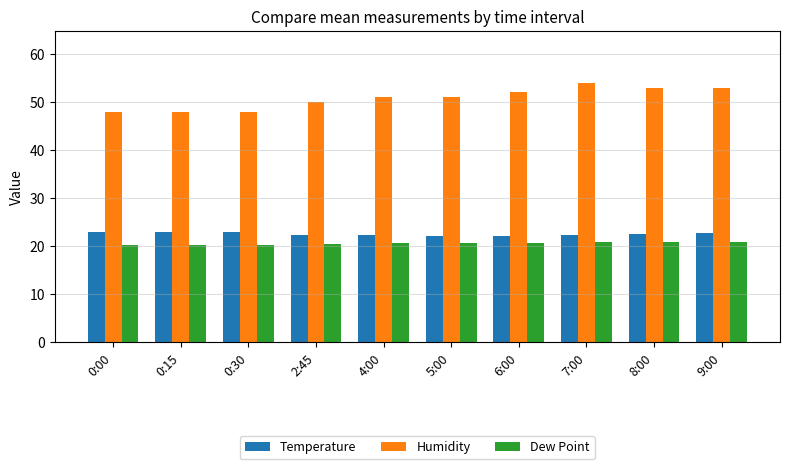

What is the spread (max minus min) of values at 0:00?

27.8